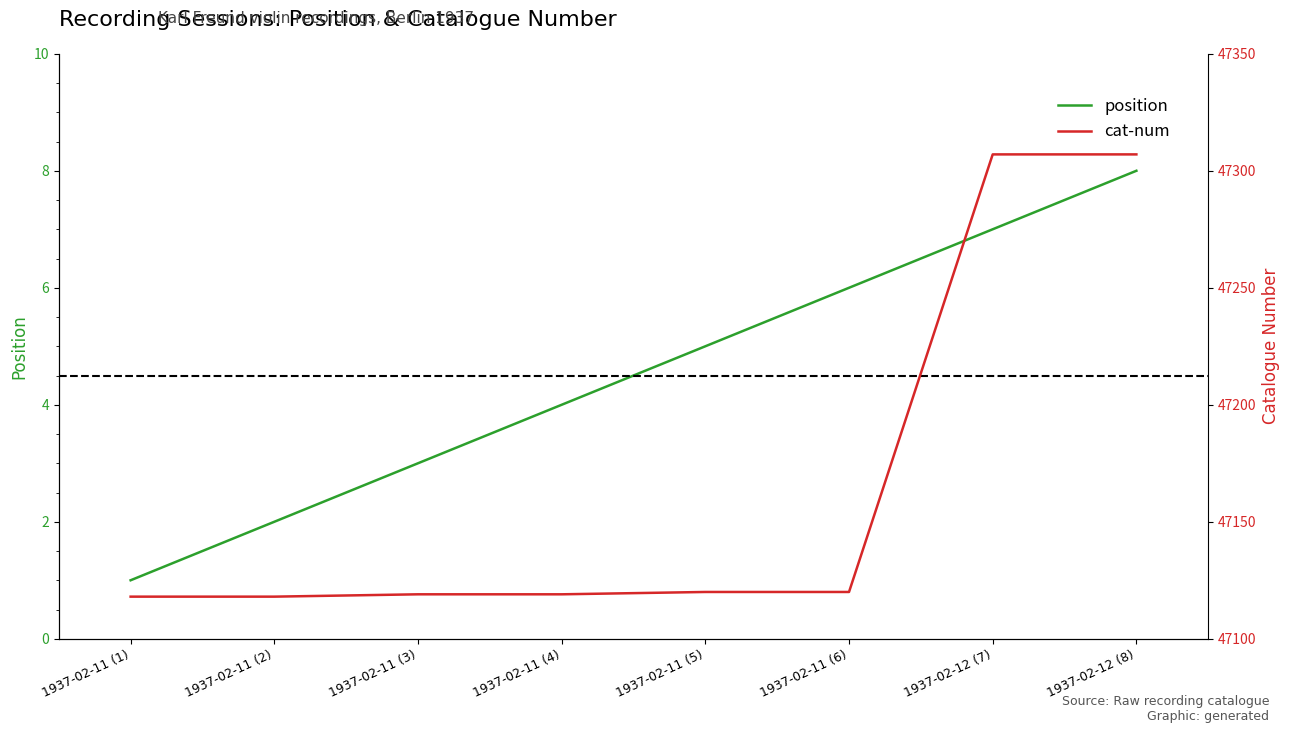

Which category has the lowest value in the position series?

1937-02-11 (1)